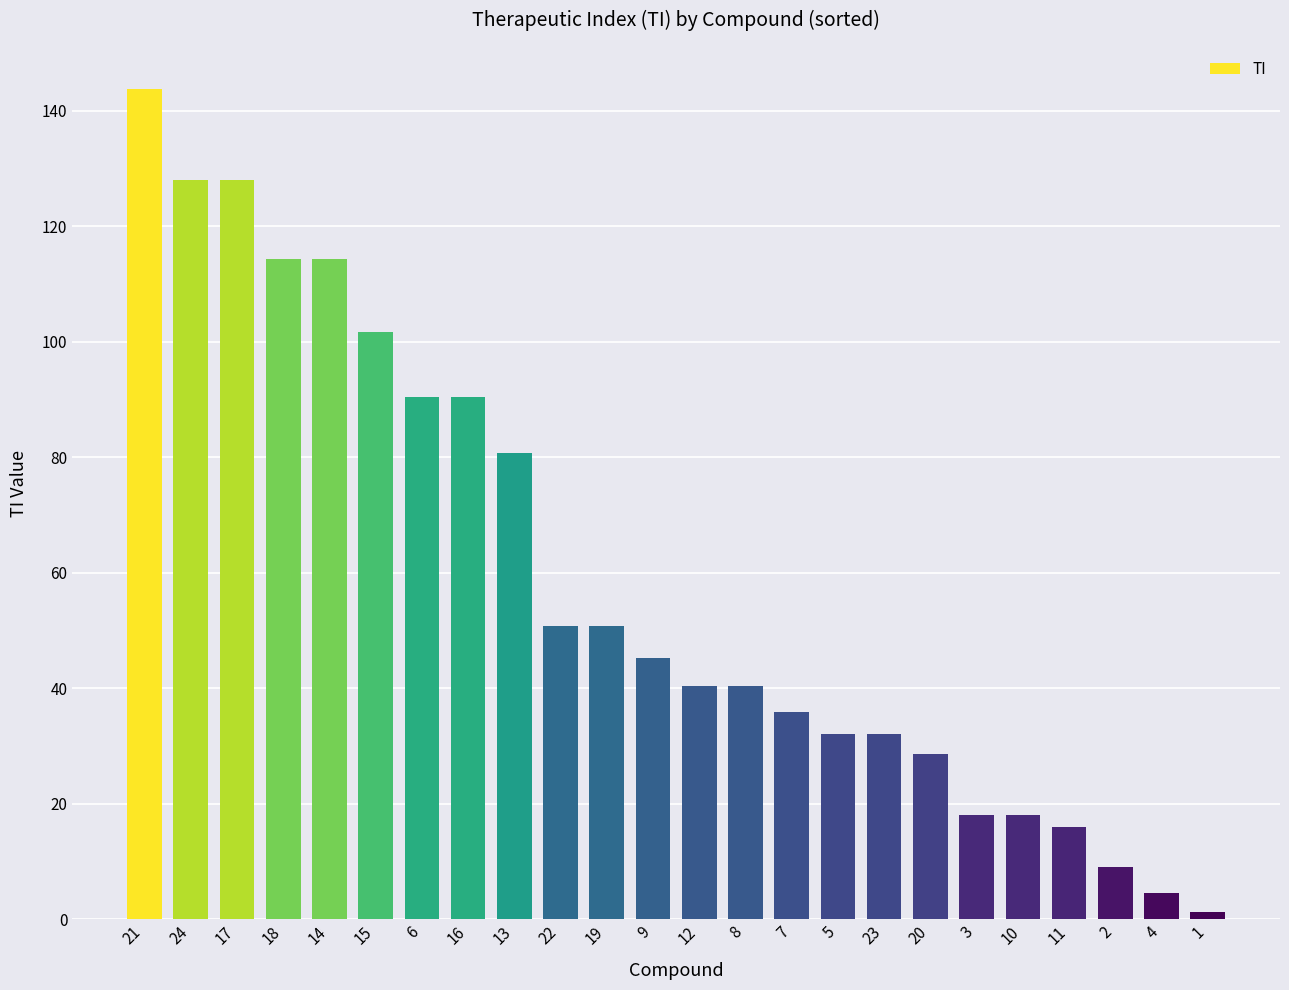

Is it true that the value at 23 is 43.4?

False